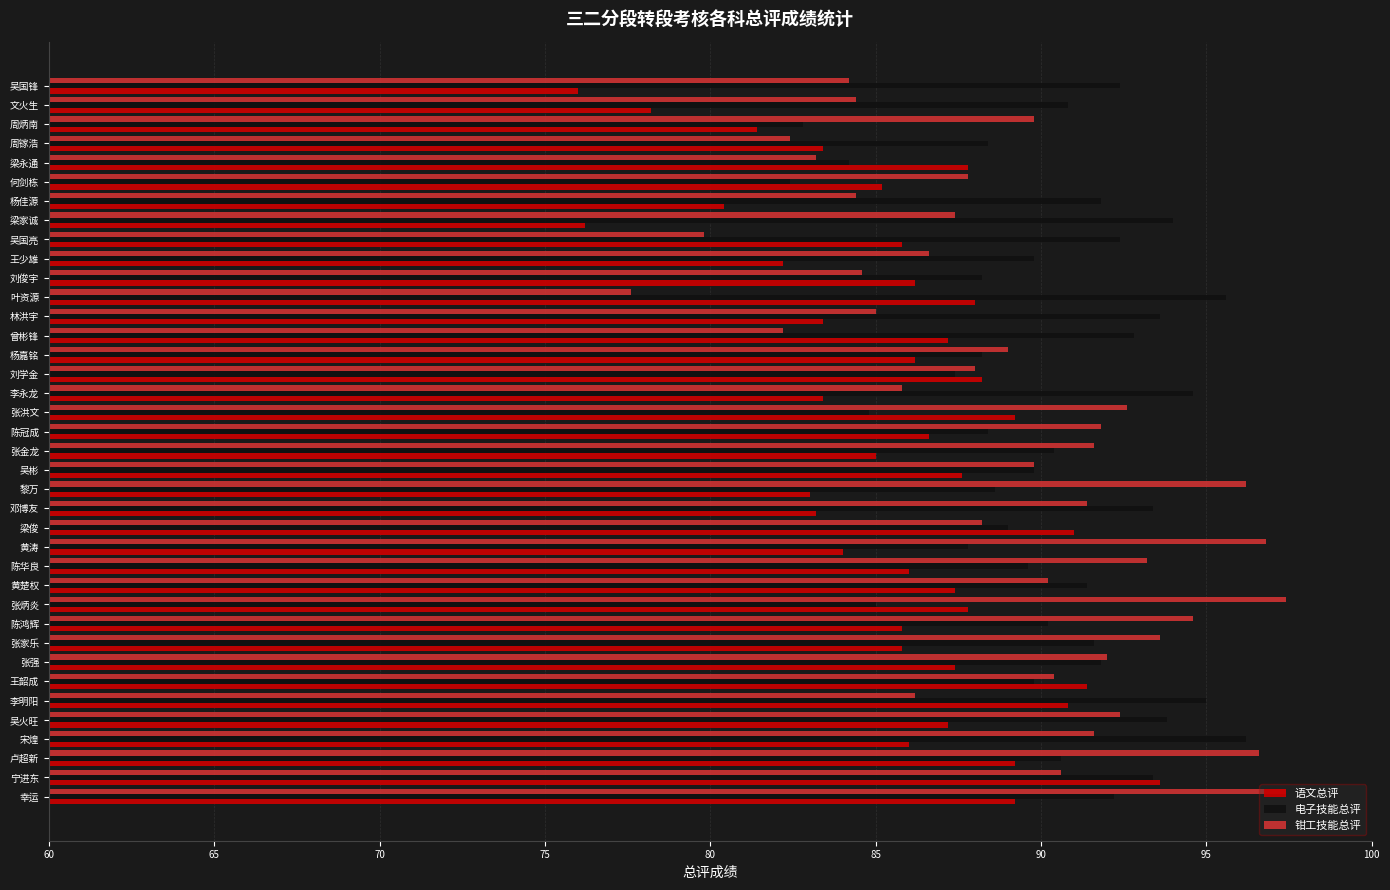

Is it true that 钳工技能总评 equals 90.4 at 王韶成?

True